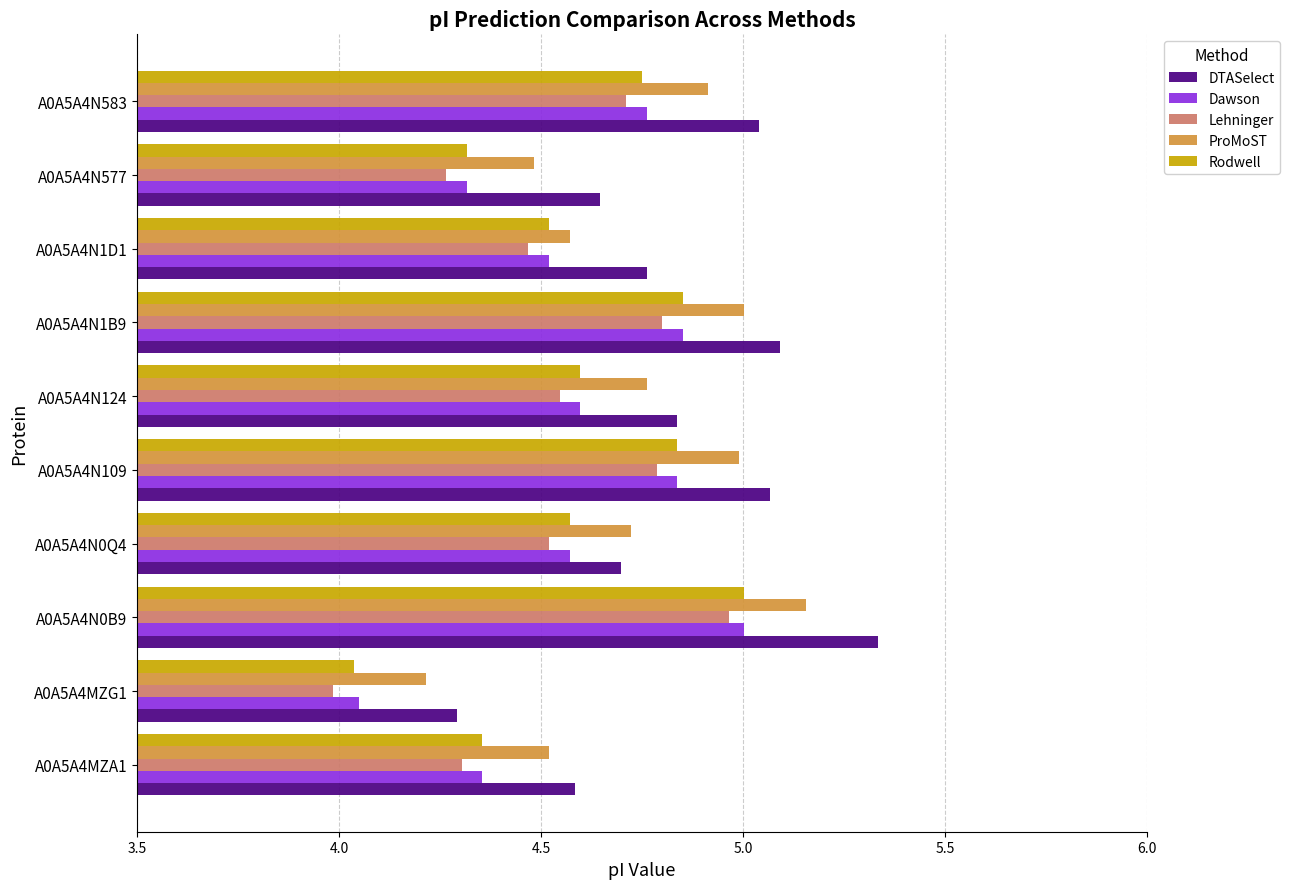

The value of DTASelect at A0A5A4N1D1 is 1.4. True or false?

False